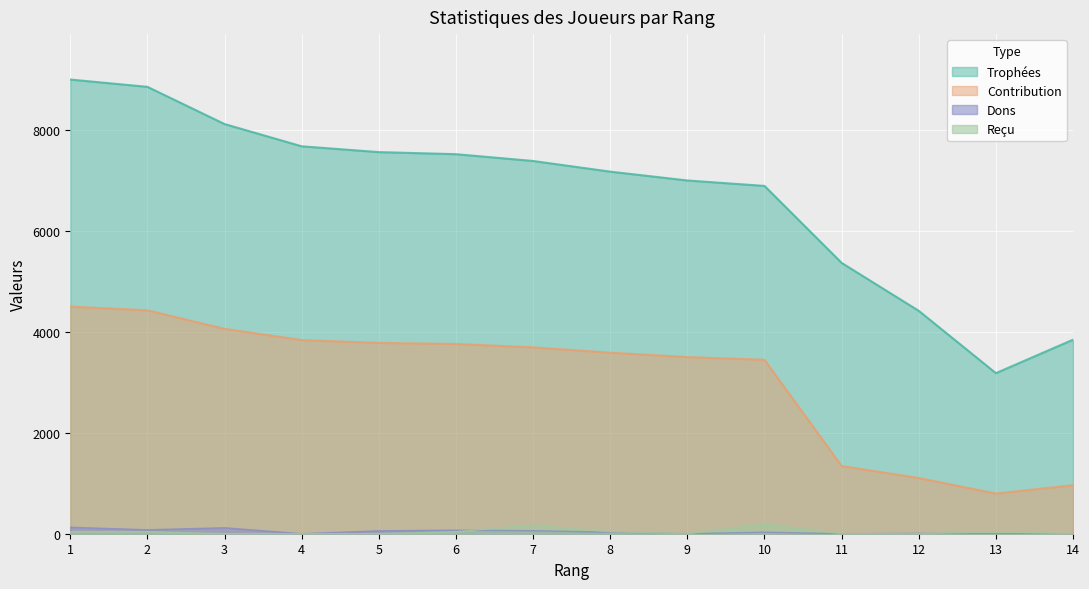

Which series has the largest total across all categories?

Trophées